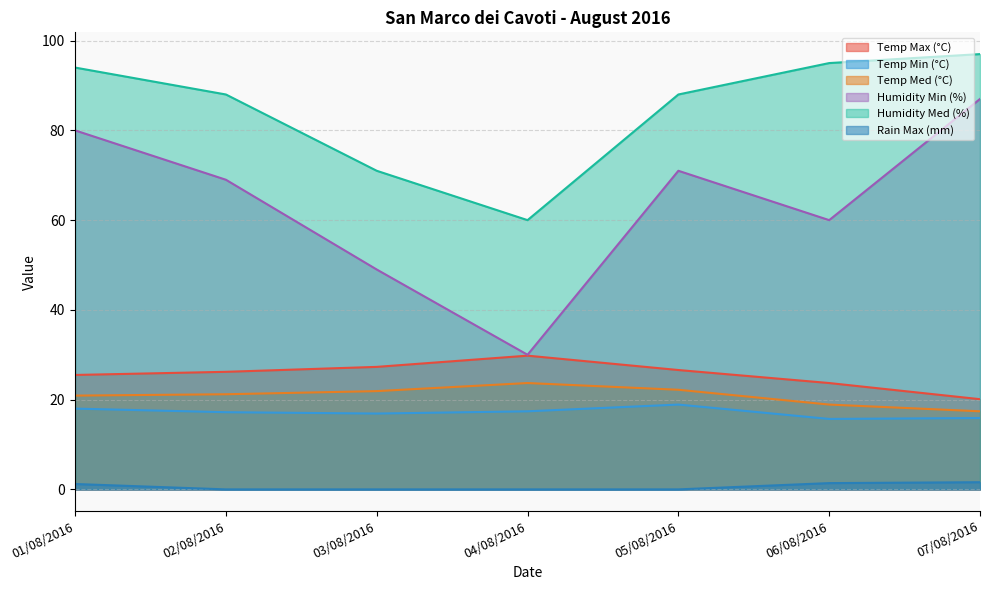

Between 05/08/2016 and 03/08/2016, which is larger?

03/08/2016